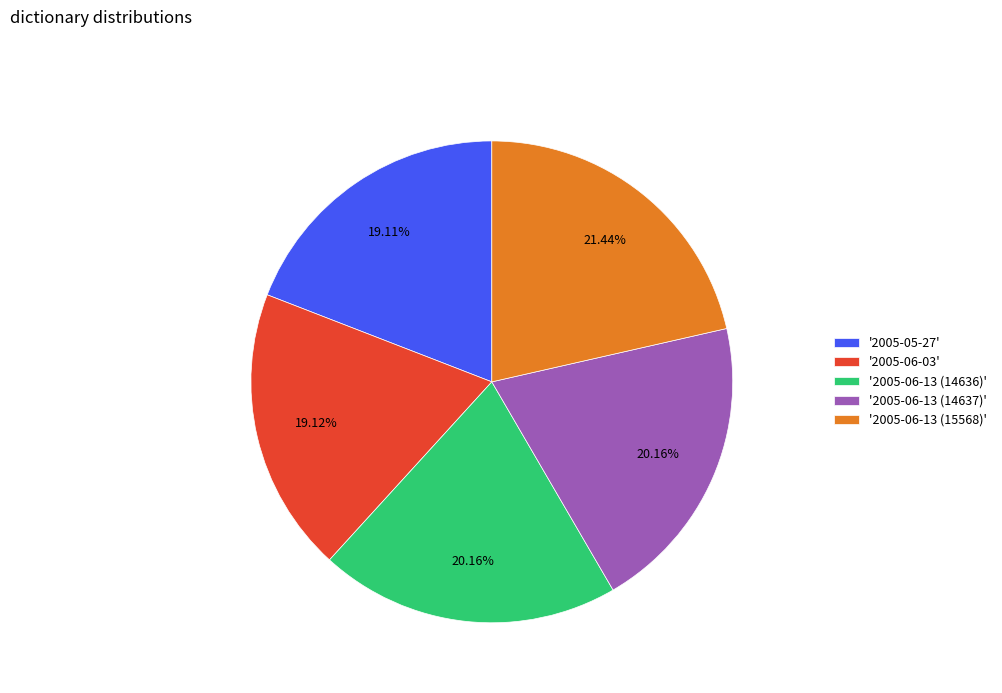

Which has a higher value, '2005-06-13 (15568)' or '2005-06-13 (14636)'?

'2005-06-13 (15568)'